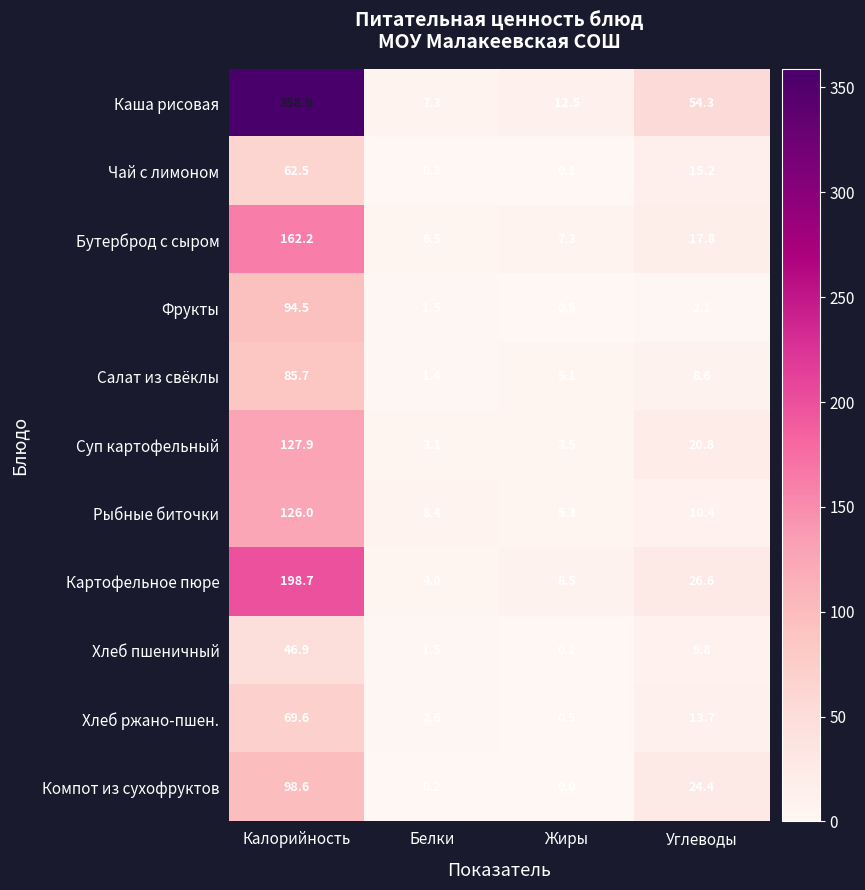

What value does the Суп картофельный series have at Калорийность?

127.9